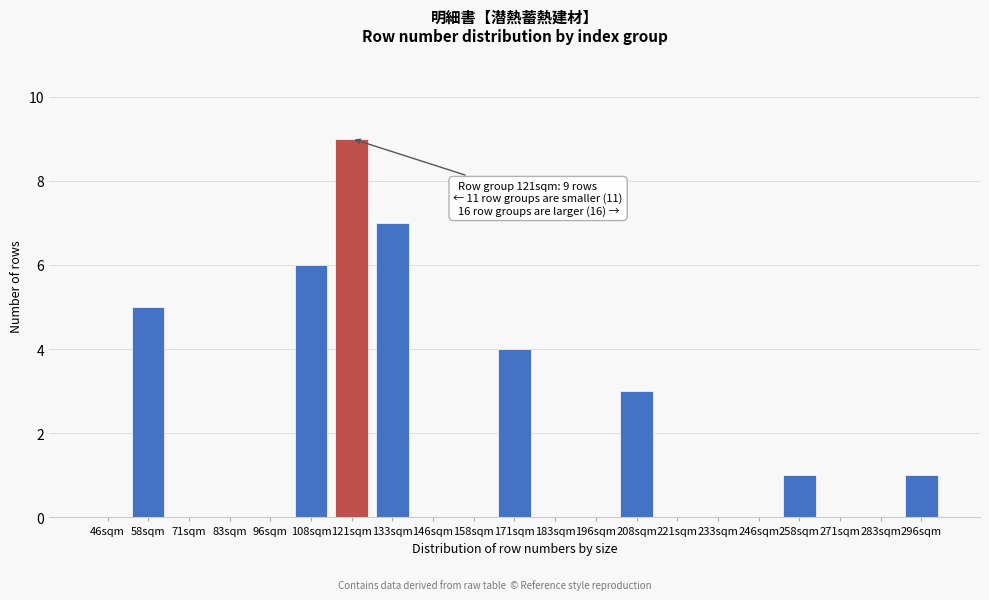

Reading left to right, what are all the values shown in this chart?

46sqm=0	58sqm=5	71sqm=0	83sqm=0	96sqm=0	108sqm=6	121sqm=9	133sqm=7	146sqm=0	158sqm=0	171sqm=4	183sqm=0	196sqm=0	208sqm=3	221sqm=0	233sqm=0	246sqm=0	258sqm=1	271sqm=0	283sqm=0	296sqm=1